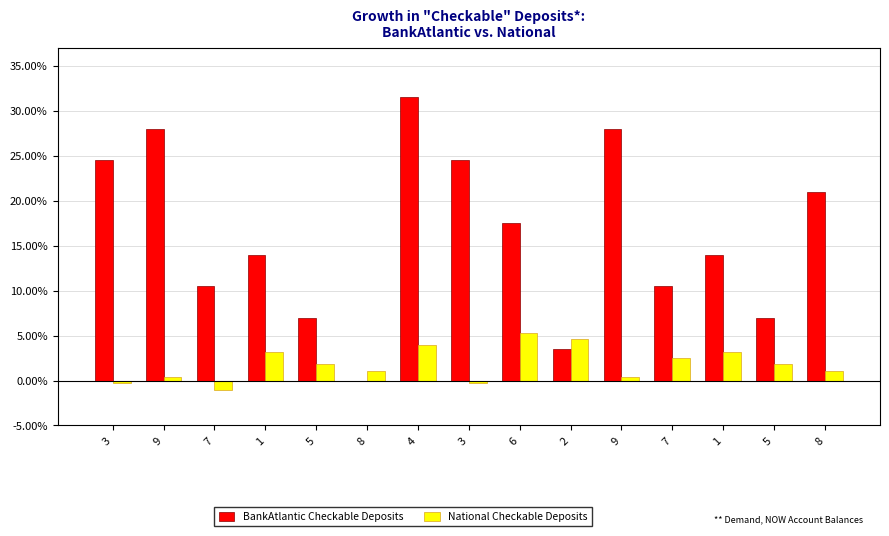

List the labels in order of BankAtlantic Checkable Deposits value, largest first.

4, 9, 9, 3, 3, 8, 6, 1, 1, 7, 7, 5, 5, 2, 8